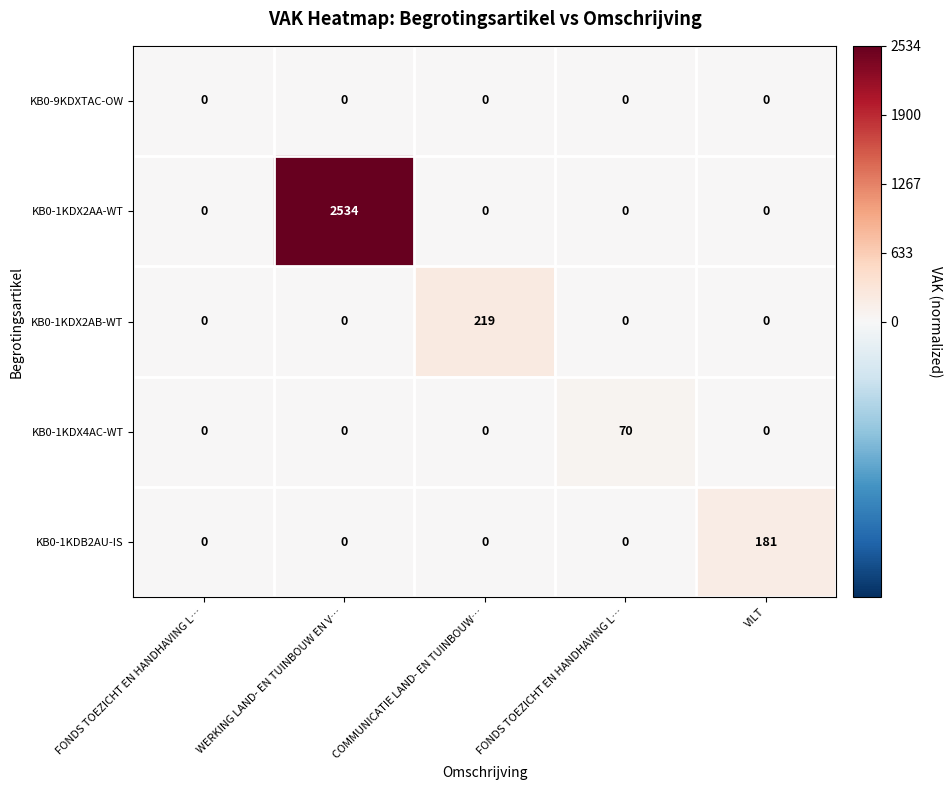

Count the number of categories in the chart.

5